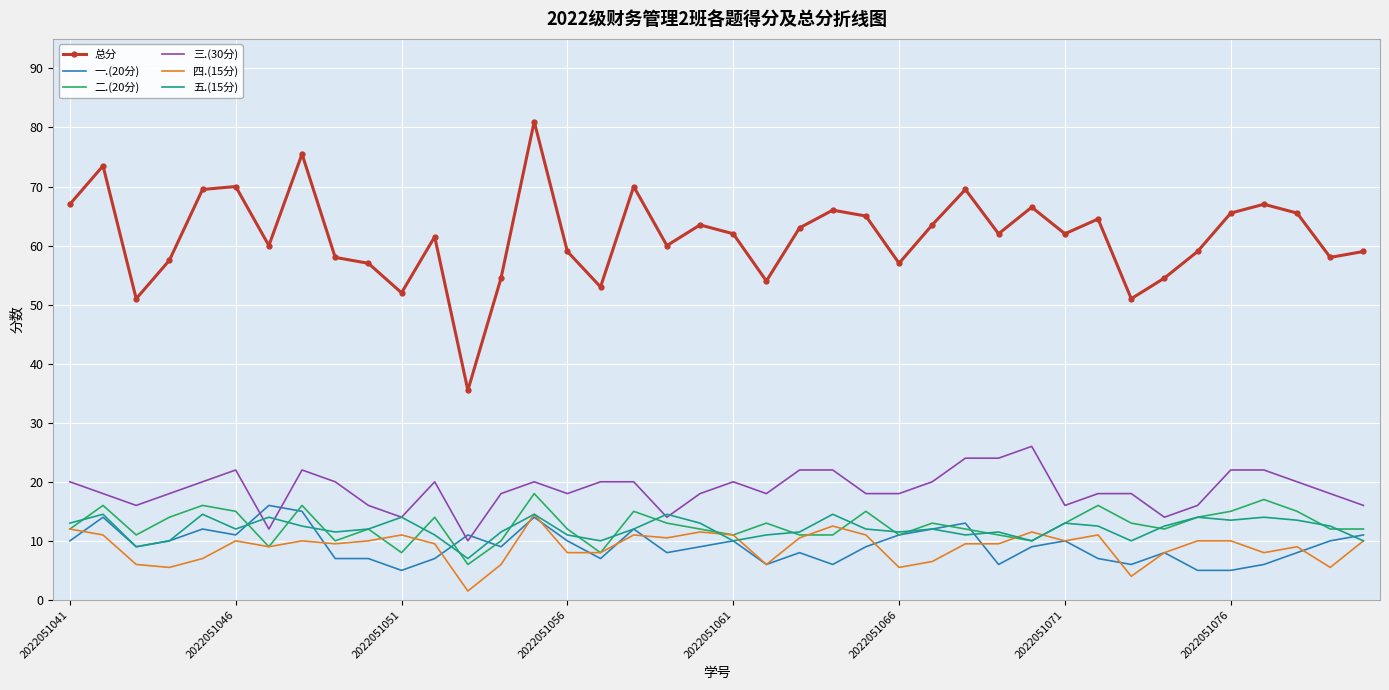

What is the maximum value shown in the chart?

81.0